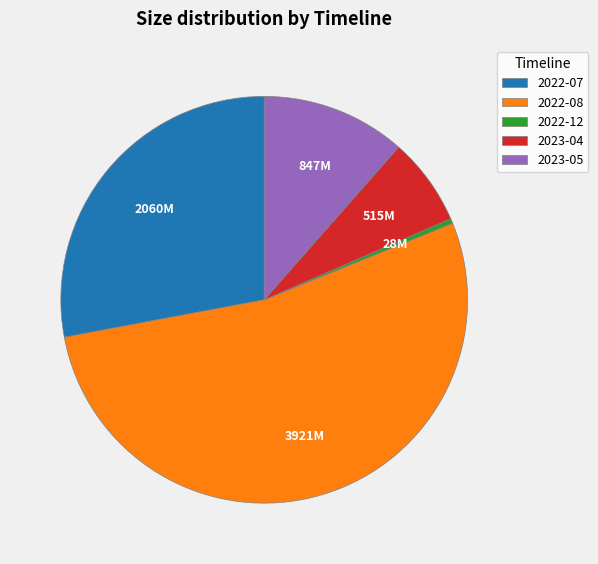

The 2023-05 slice represents 5% of the pie. True or false?

False